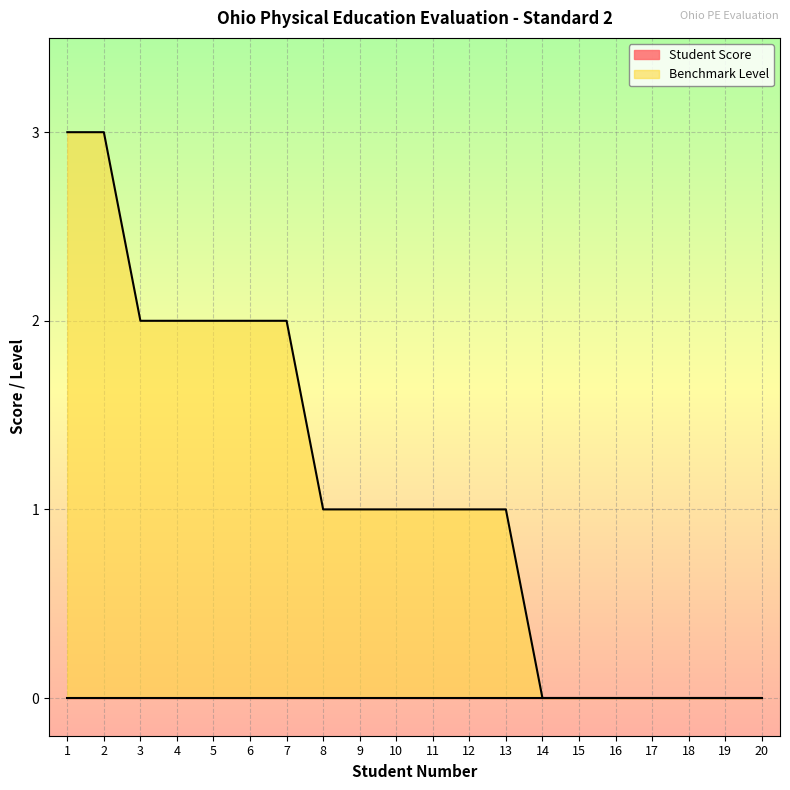

How many lines are shown in the chart?

2